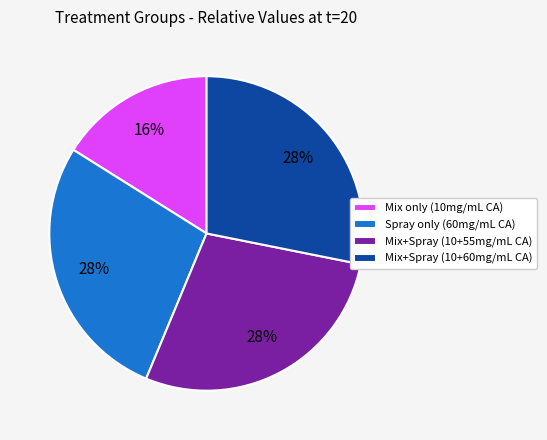

Is there a majority slice in this chart?

No